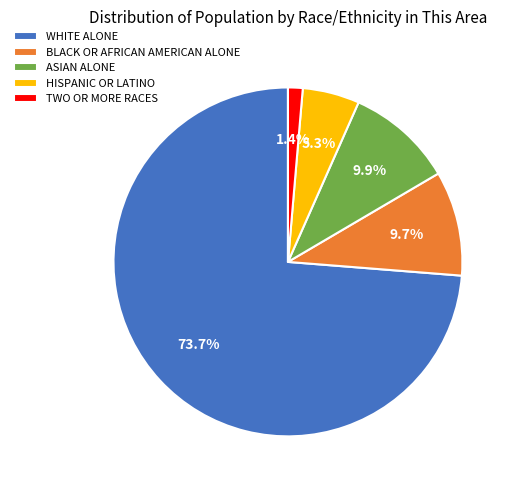

Is there any slice that represents more than half of the pie?

Yes